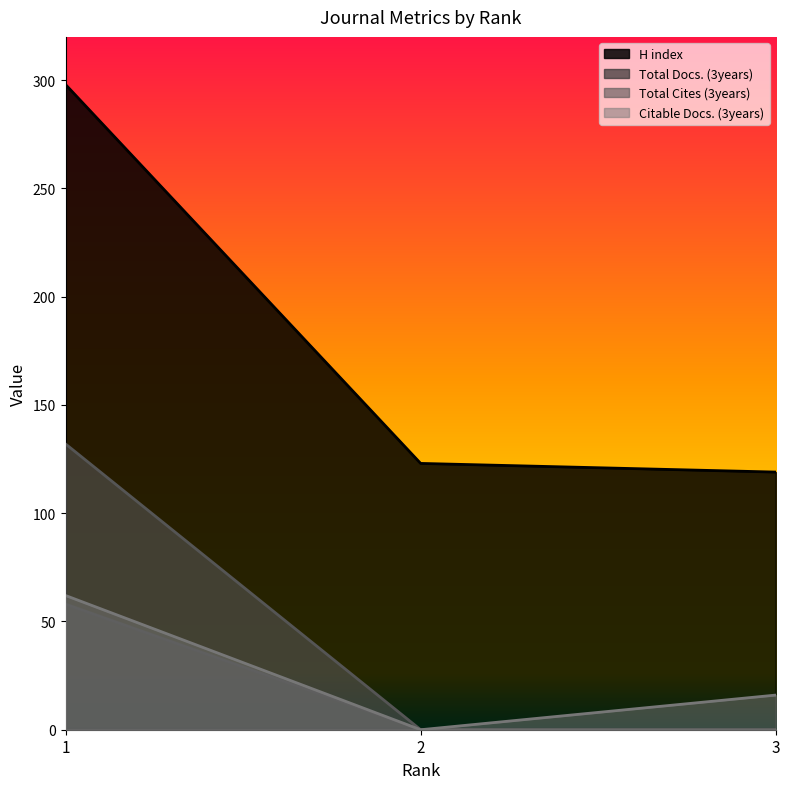

At which label does Total Cites (3years) reach its minimum?

2